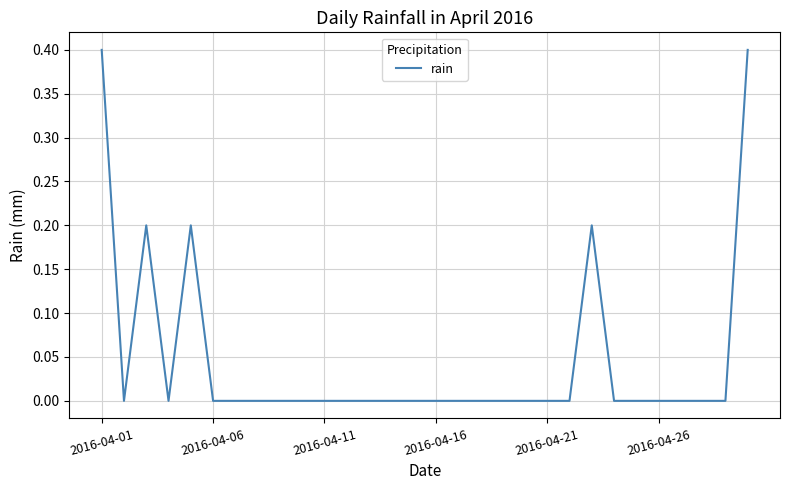

Count the number of categories in the chart.

30